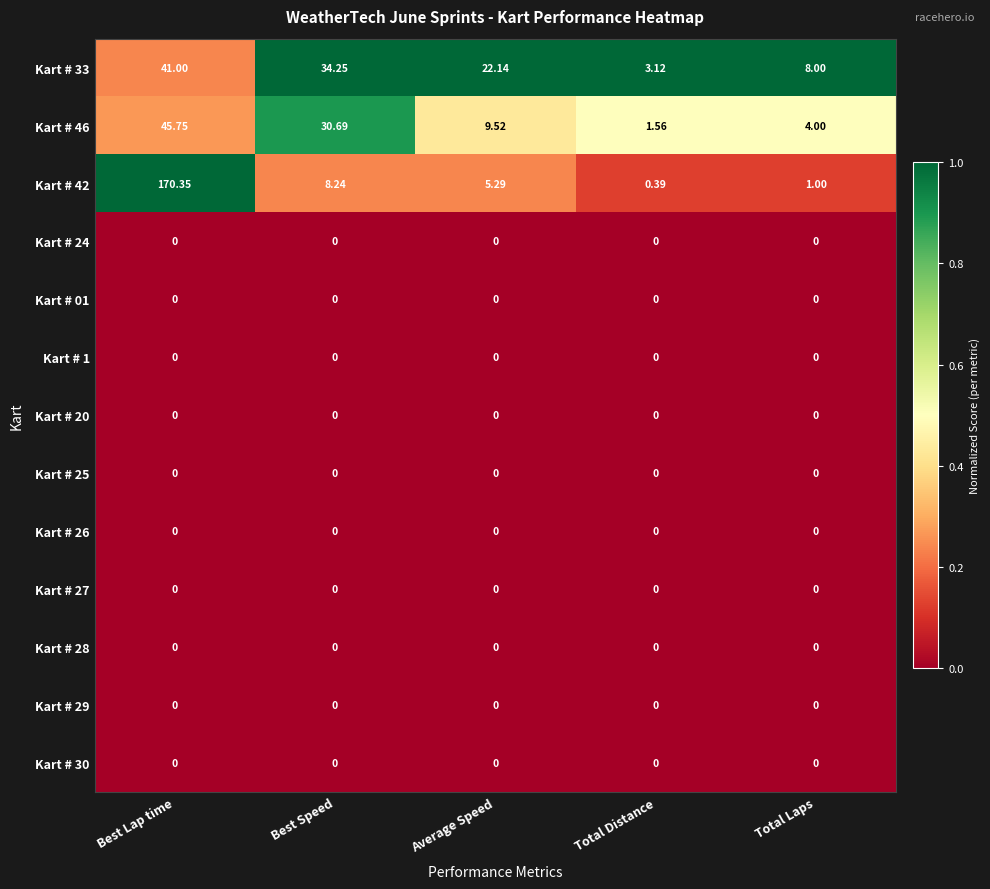

What is the total value across all series at Average Speed?

37.0